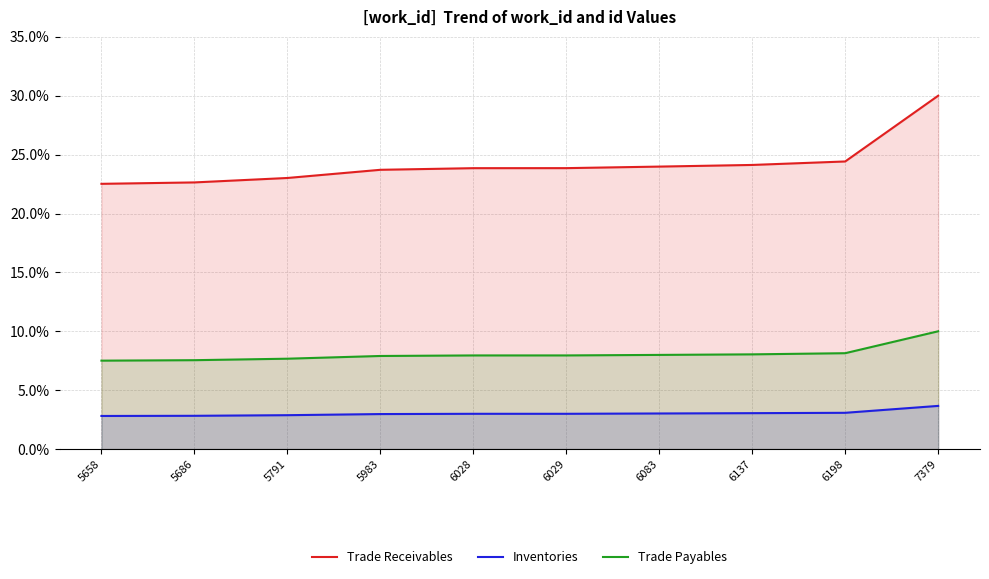

What is the minimum value shown in the chart?

2.8